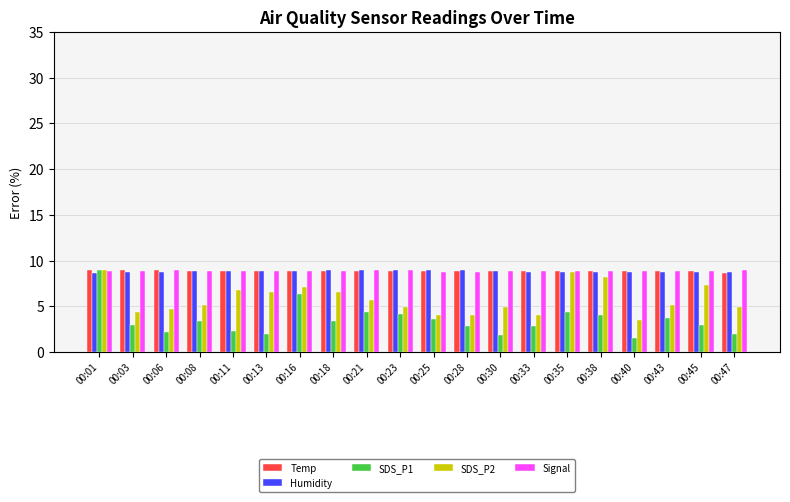

At which category does the chart reach its minimum across all series?

00:40